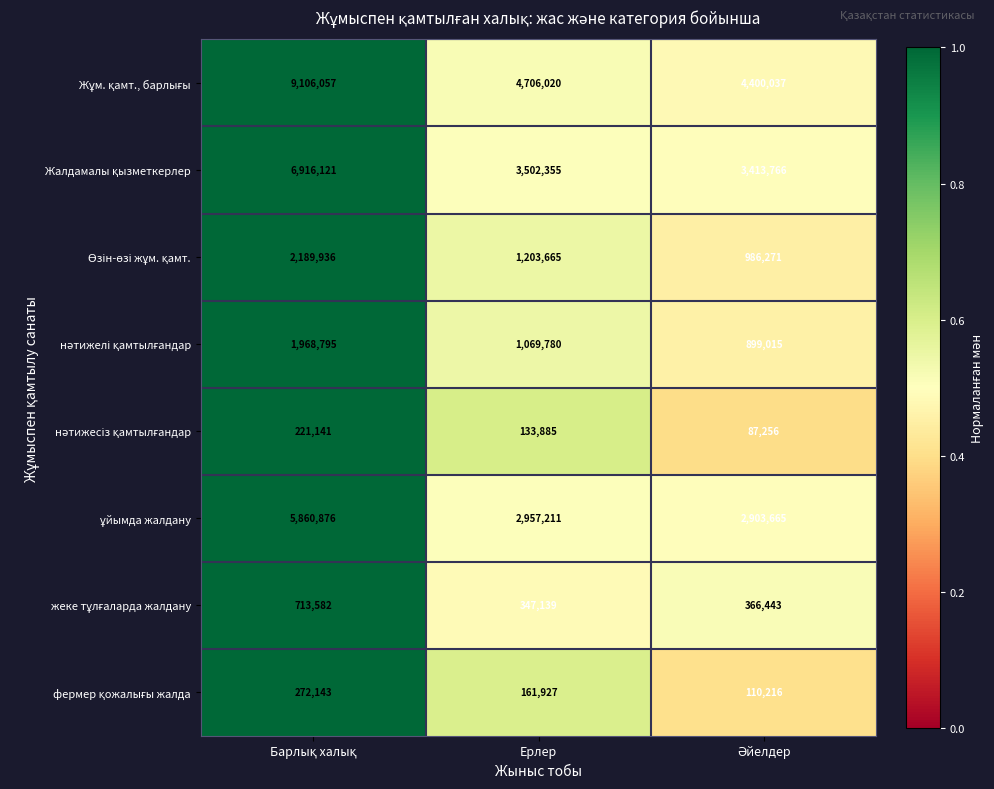

At how many categories does at least one series exceed 2374096?

3